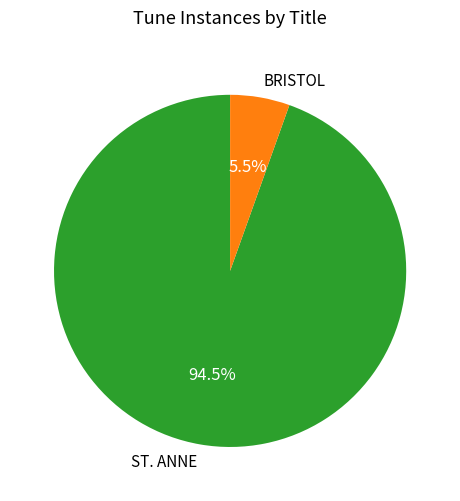

What is the majority slice?

ST. ANNE